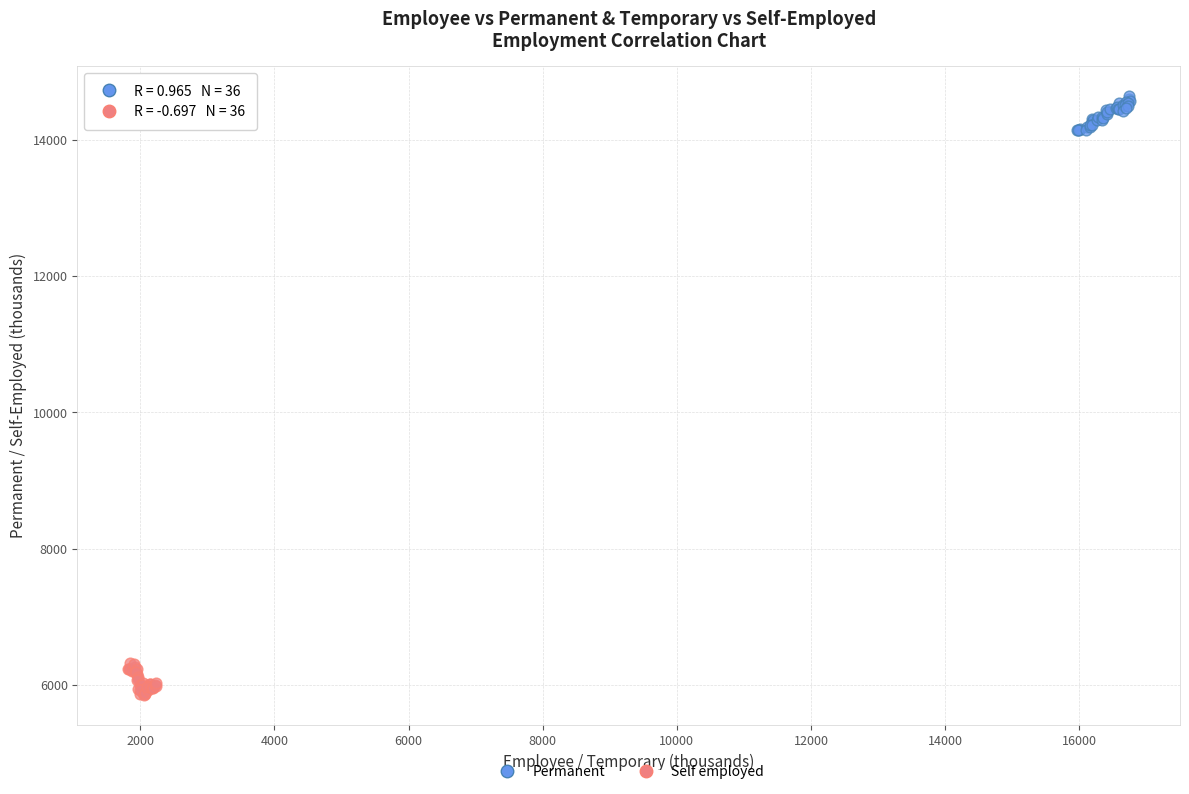

Which series contains the lowest Y value?

Self employed